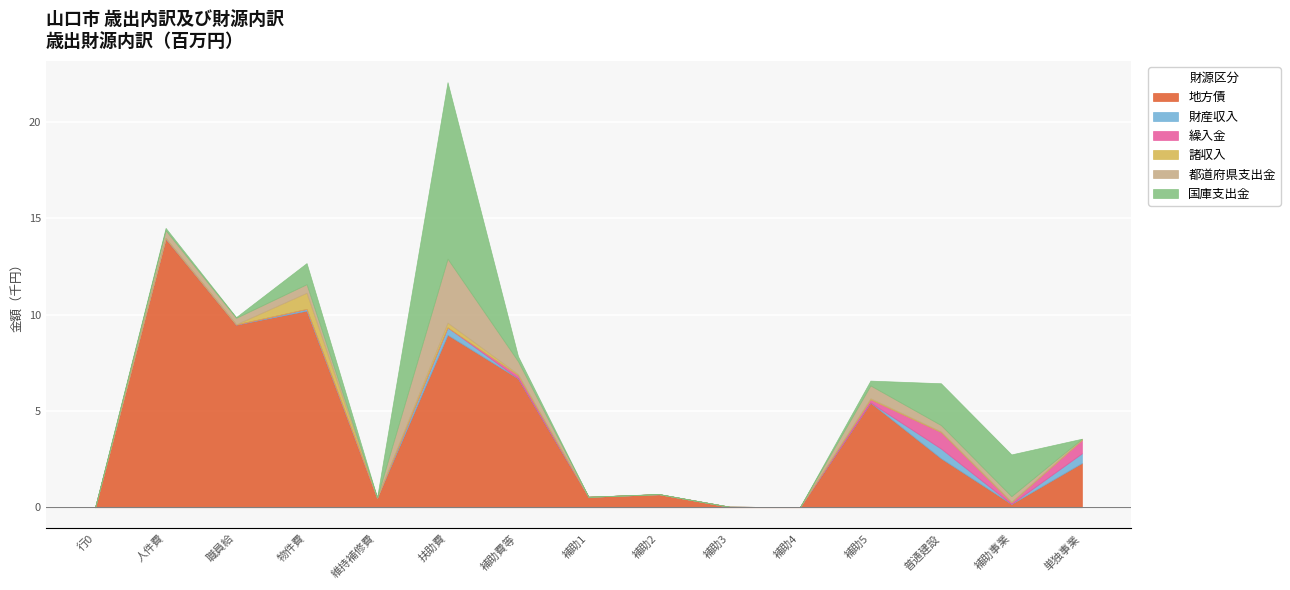

How many lines are shown in the chart?

6